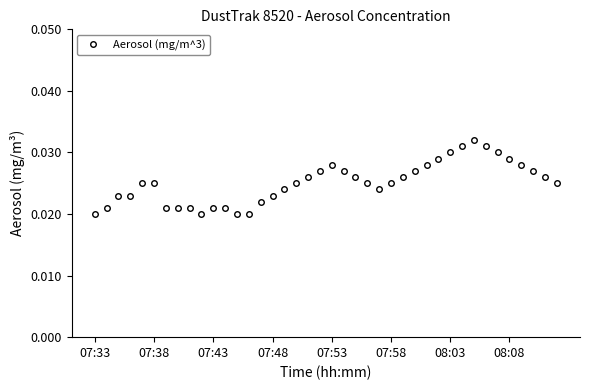

Count the values in the range 0 to 1.

40